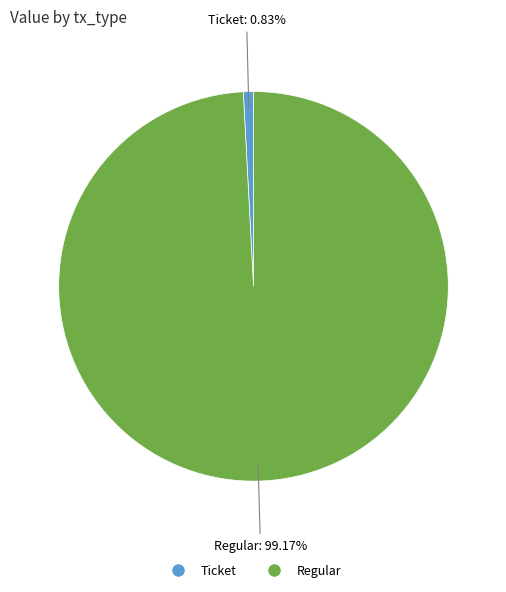

To the nearest percent, what percentage of the pie is Regular?

99%